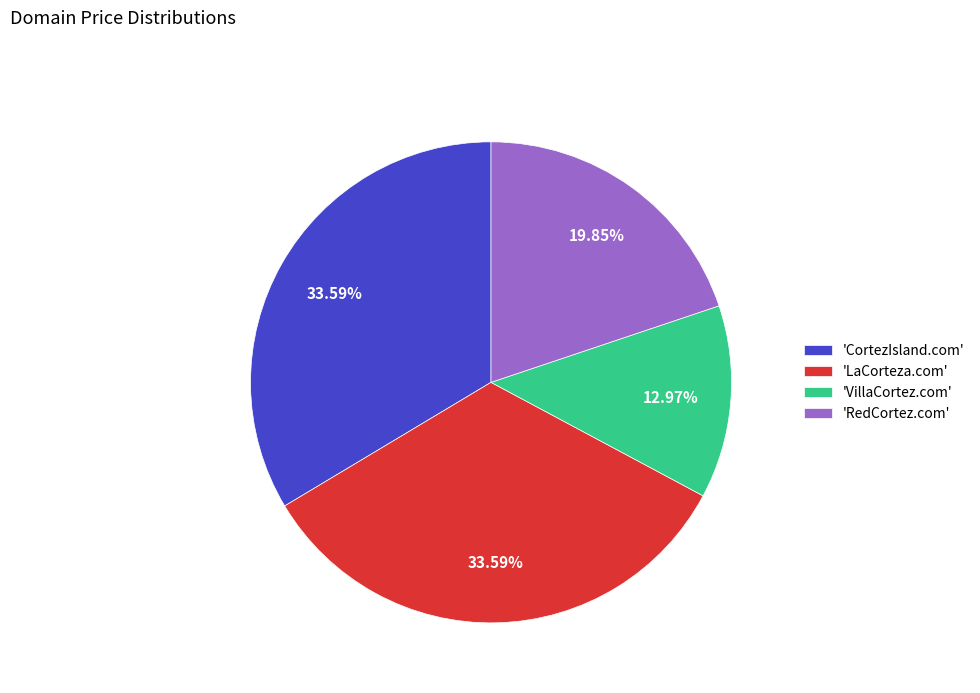

How many segments does this pie chart have?

4